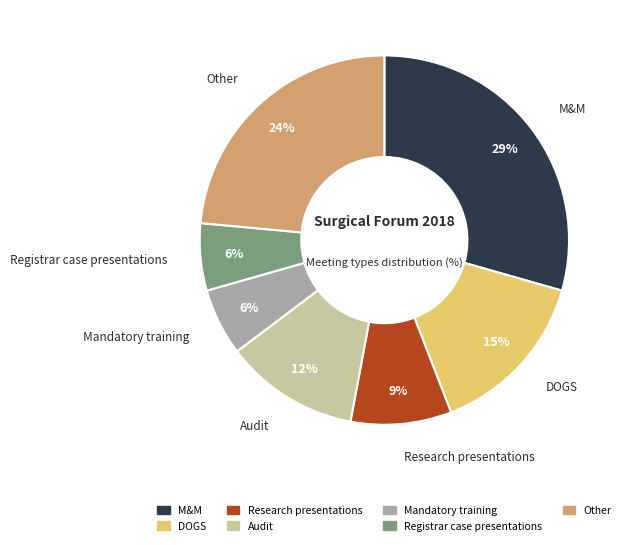

Is there a majority slice in this chart?

No